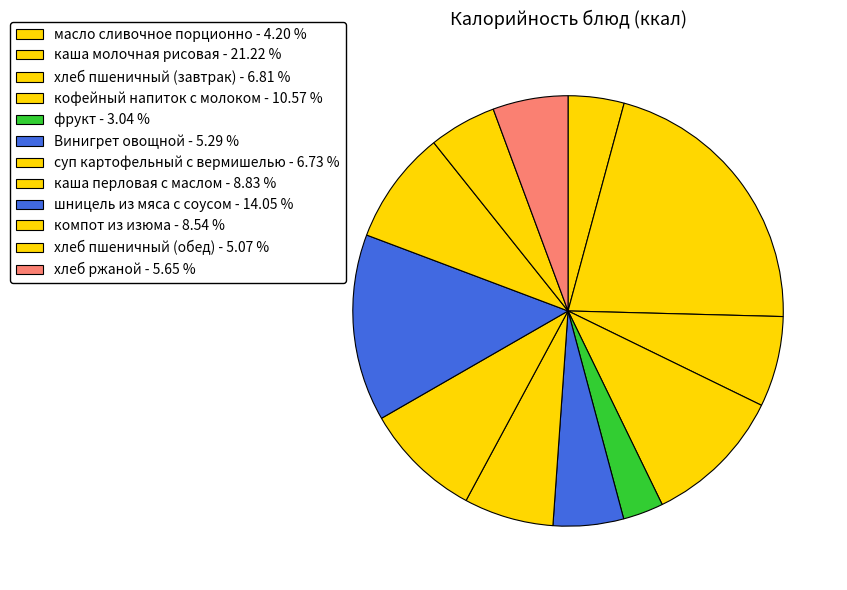

True or false: хлеб пшеничный (обед) accounts for 14% of the total.

False